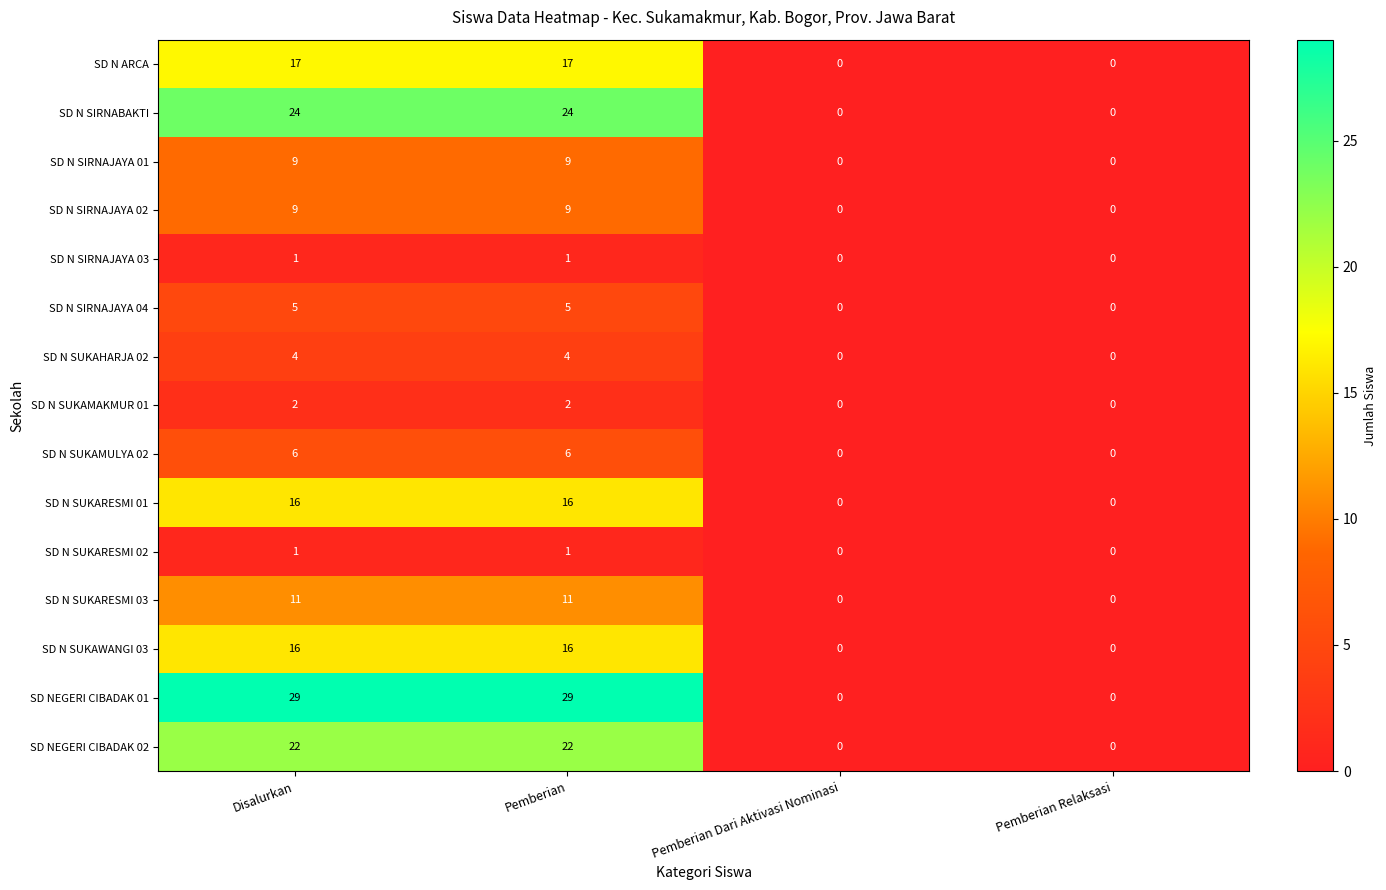

How many data points in SD N SIRNAJAYA 04 are less than 5?

2